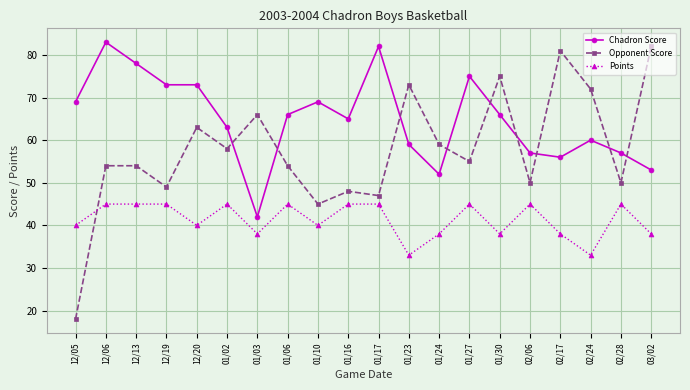

Which label corresponds to the smallest value in the chart?

12/05